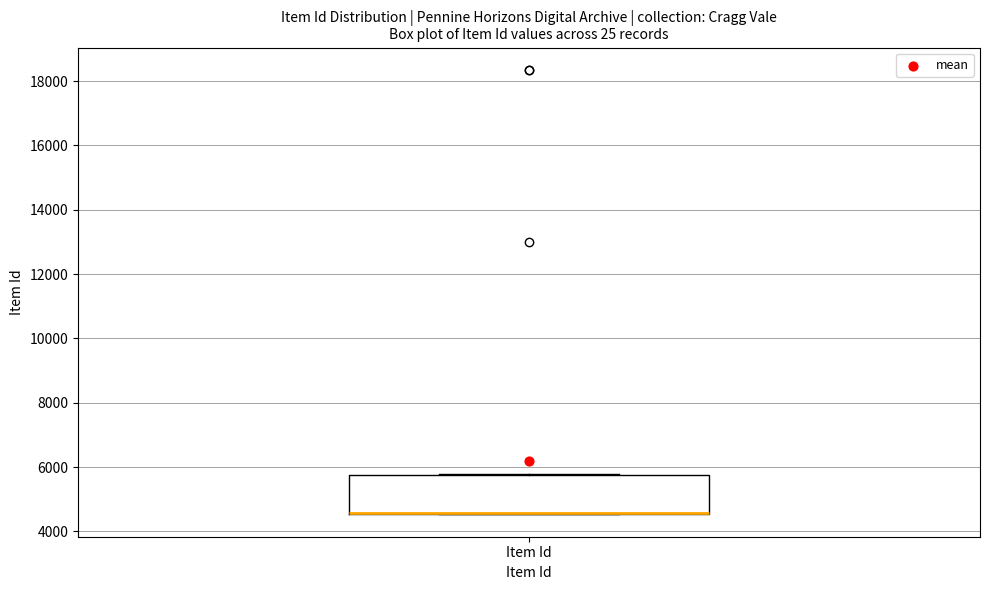

Read this box plot against the y-axis: the position of the median line, the range covered by the box, and the ends of both whiskers. The values are not printed on the chart, so give them approximately, as read against the axis.

median 4600 (drawn on the box's lower edge), box 4600 to 5800, whiskers 4600 to 5800